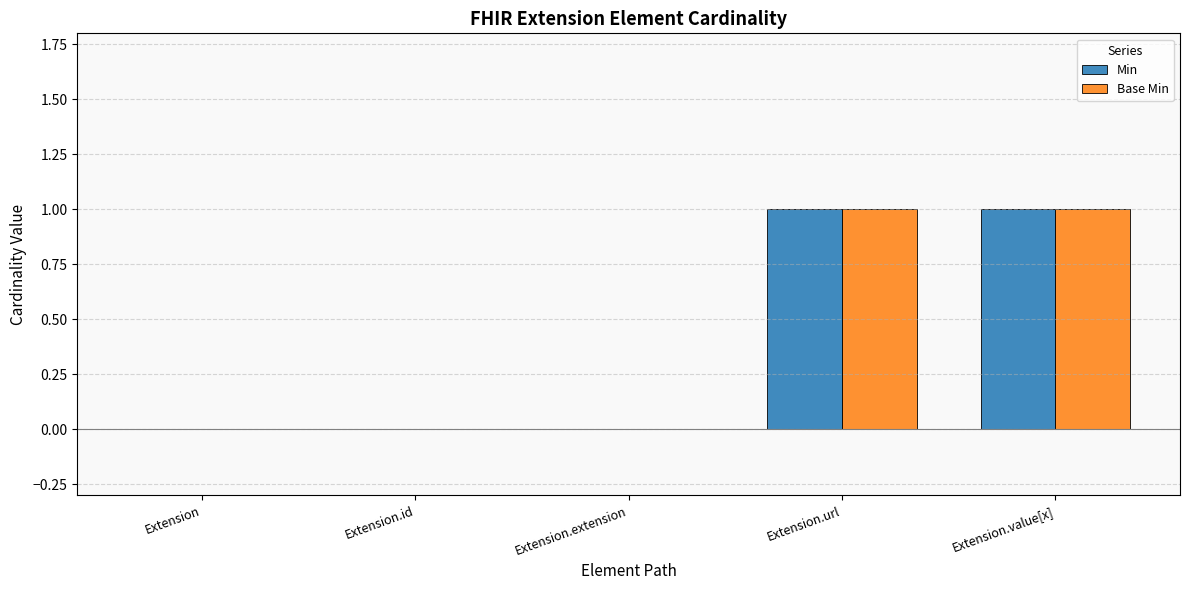

The value of Base Min at Extension is 0. True or false?

True